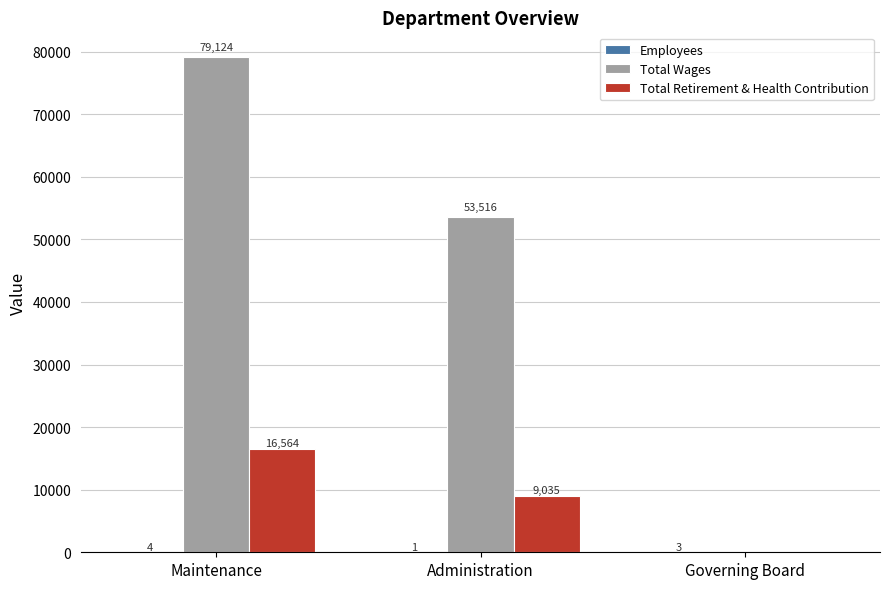

Which category has the highest value across all series?

Maintenance